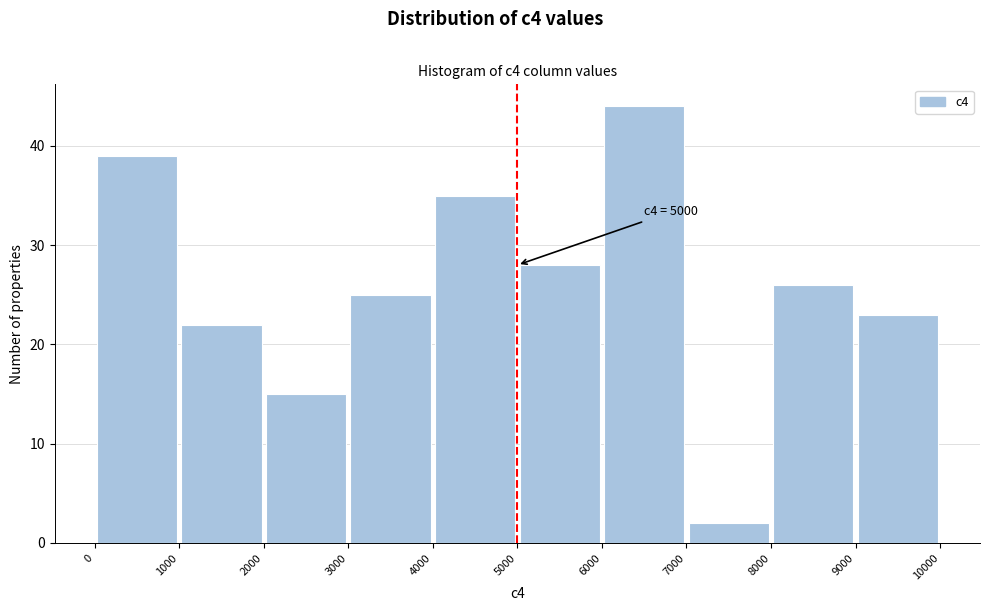

Over which range of the x-axis is the bar tallest?

6000 to 7000